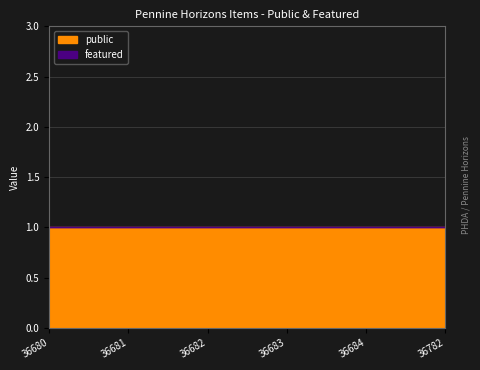

Does the chart have visible grid lines?

Yes